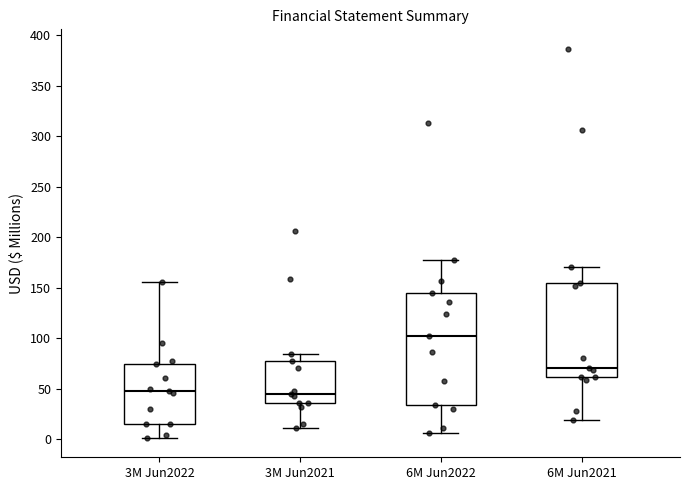

Which box's median line is the highest?

6M Jun2022